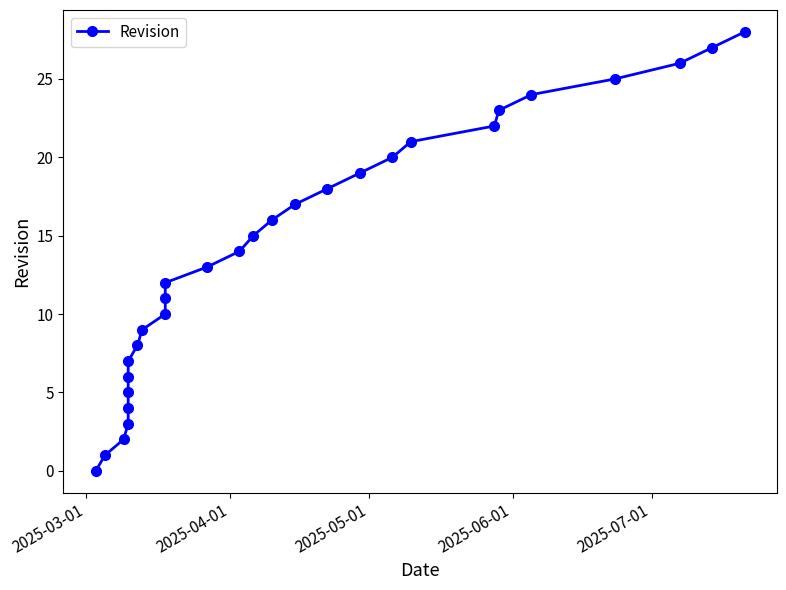

What is the difference between the maximum and minimum values?

28